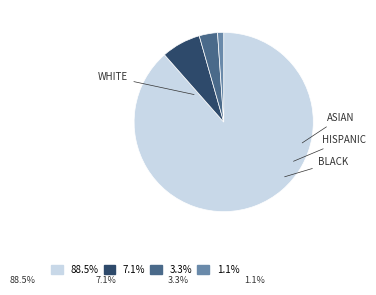

Is there any slice that represents more than half of the pie?

Yes